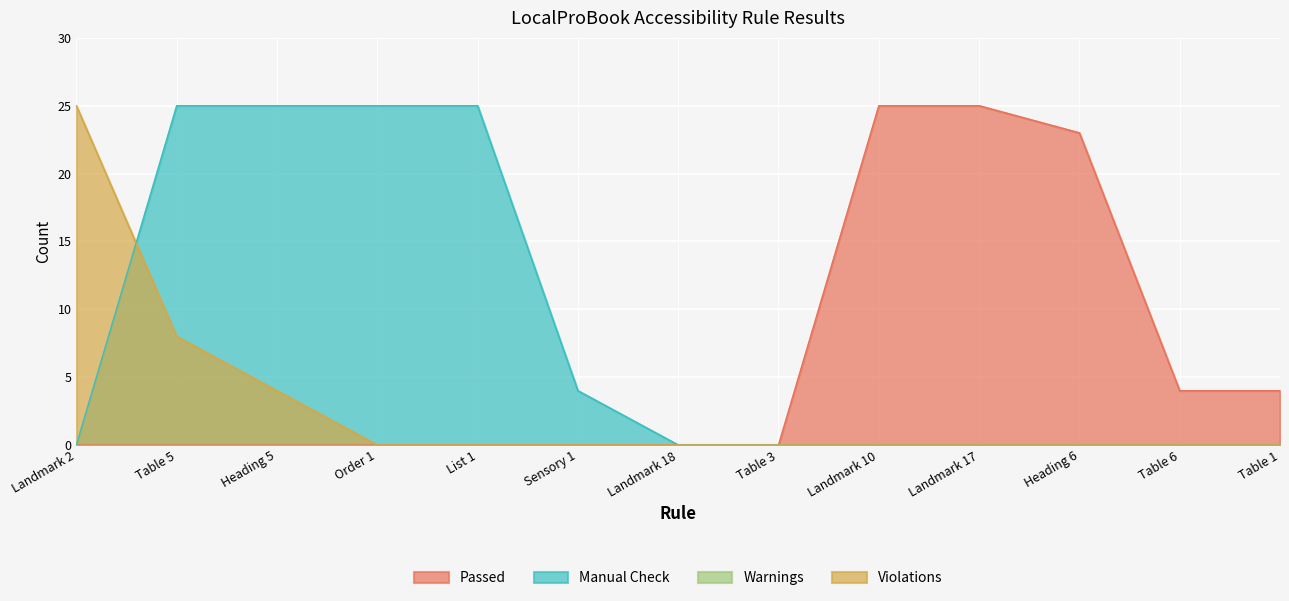

Is it true that Passed equals -16 at List 1?

False